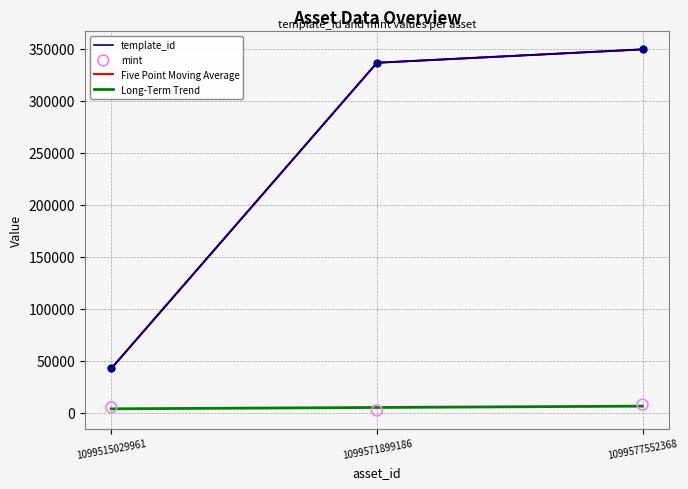

What is the total value across all series at 1099571899186?

338538